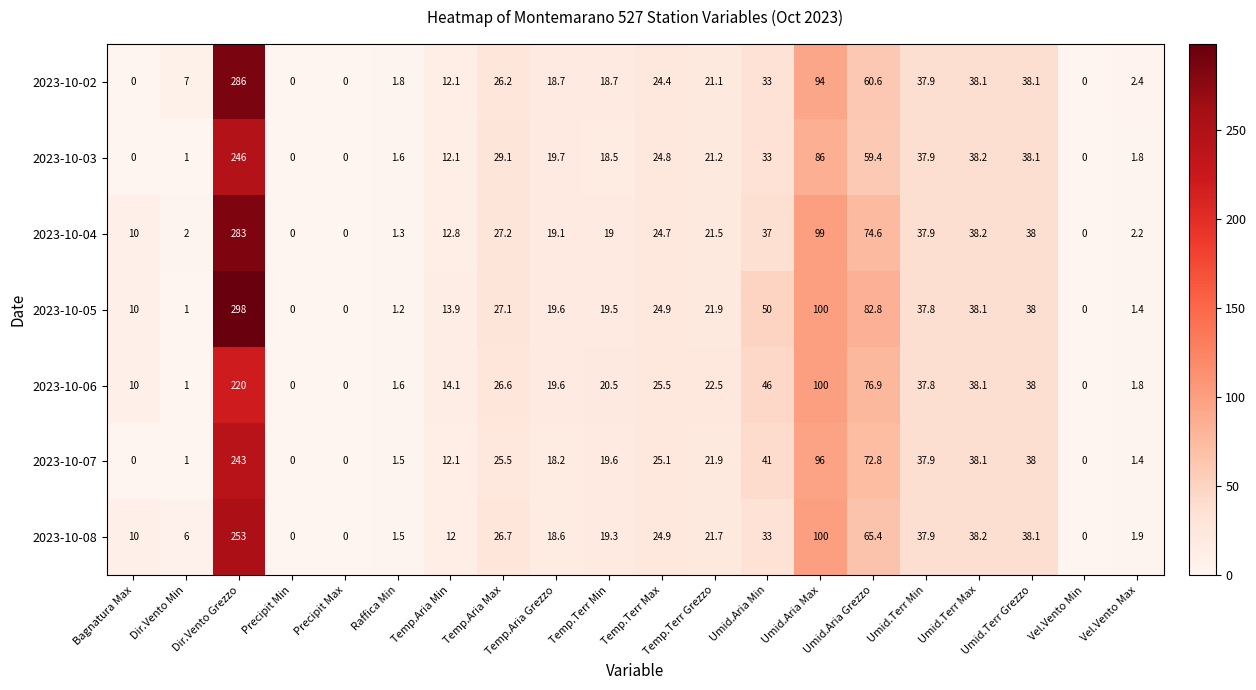

Count the number of data series in this chart.

7